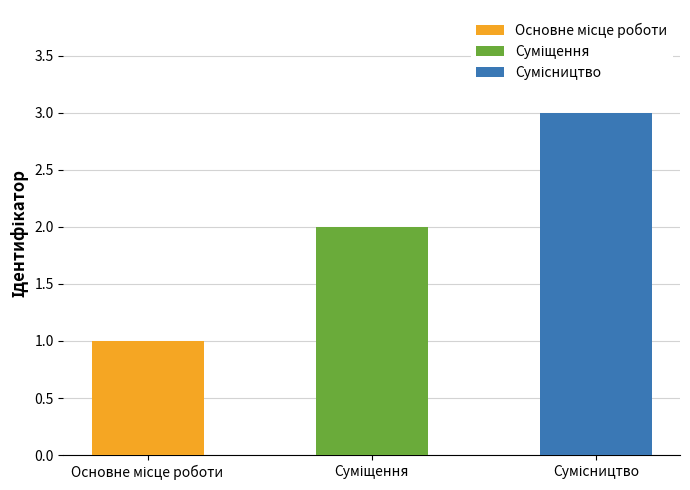

What is the sum of all values?

6